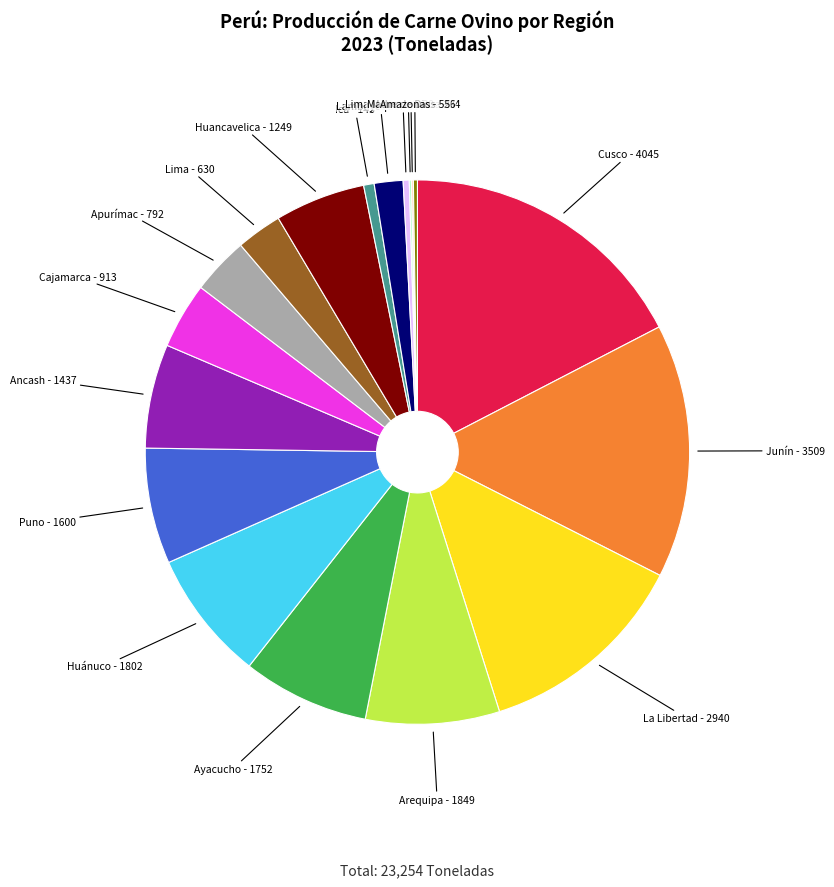

Is there any slice that represents more than half of the pie?

No